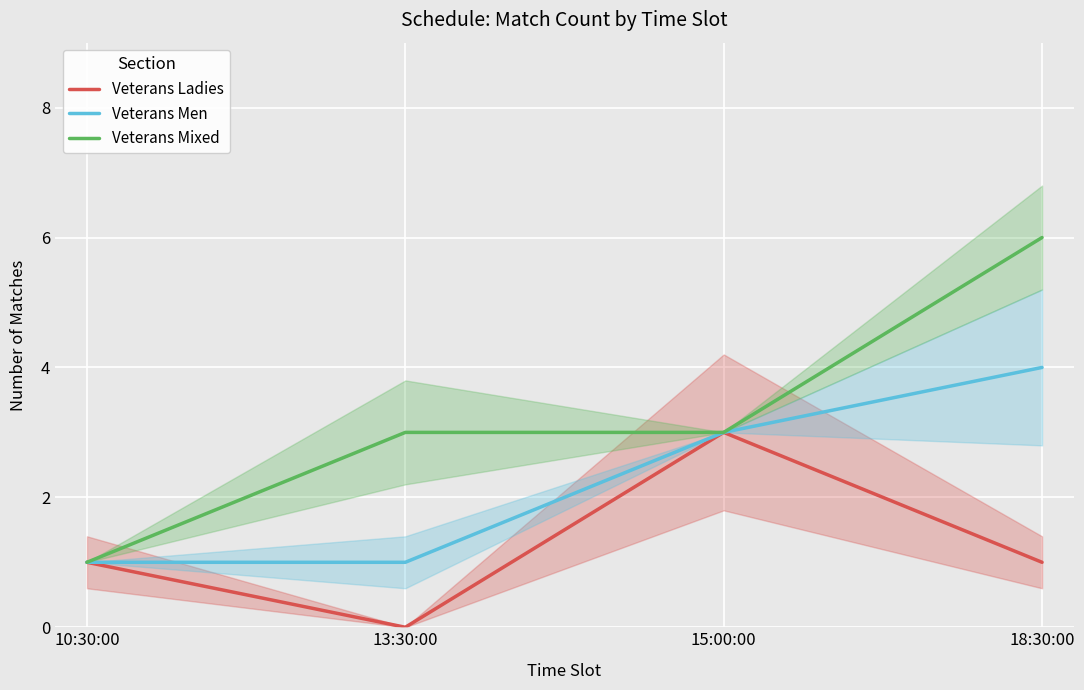

What is the average value of the Veterans Men series?

2